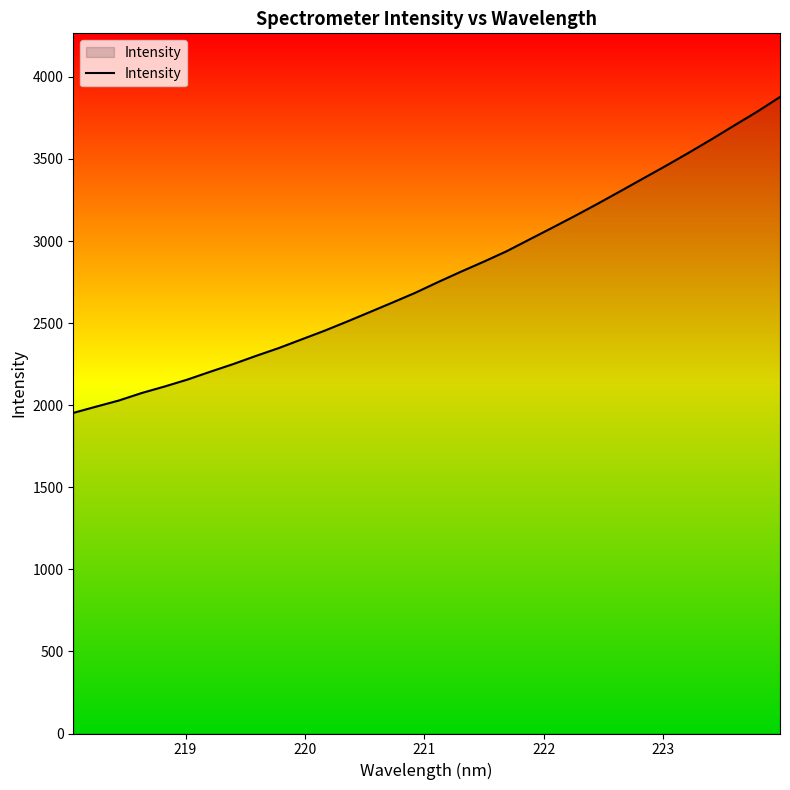

What is the difference between the maximum and minimum values?

1924.5